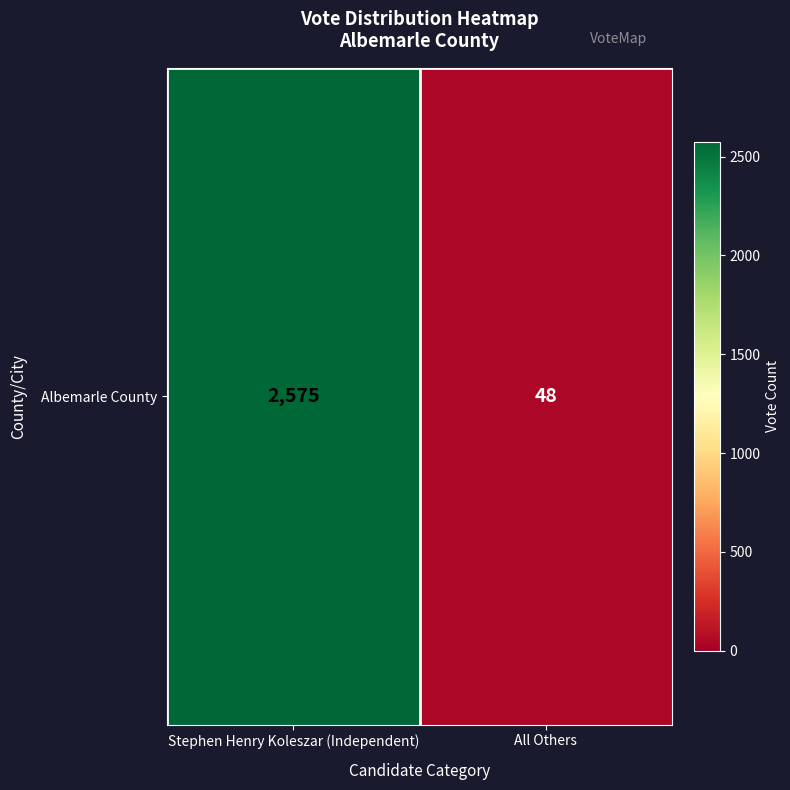

What is the sum of the values at Stephen Henry Koleszar (Independent) and All Others?

2623